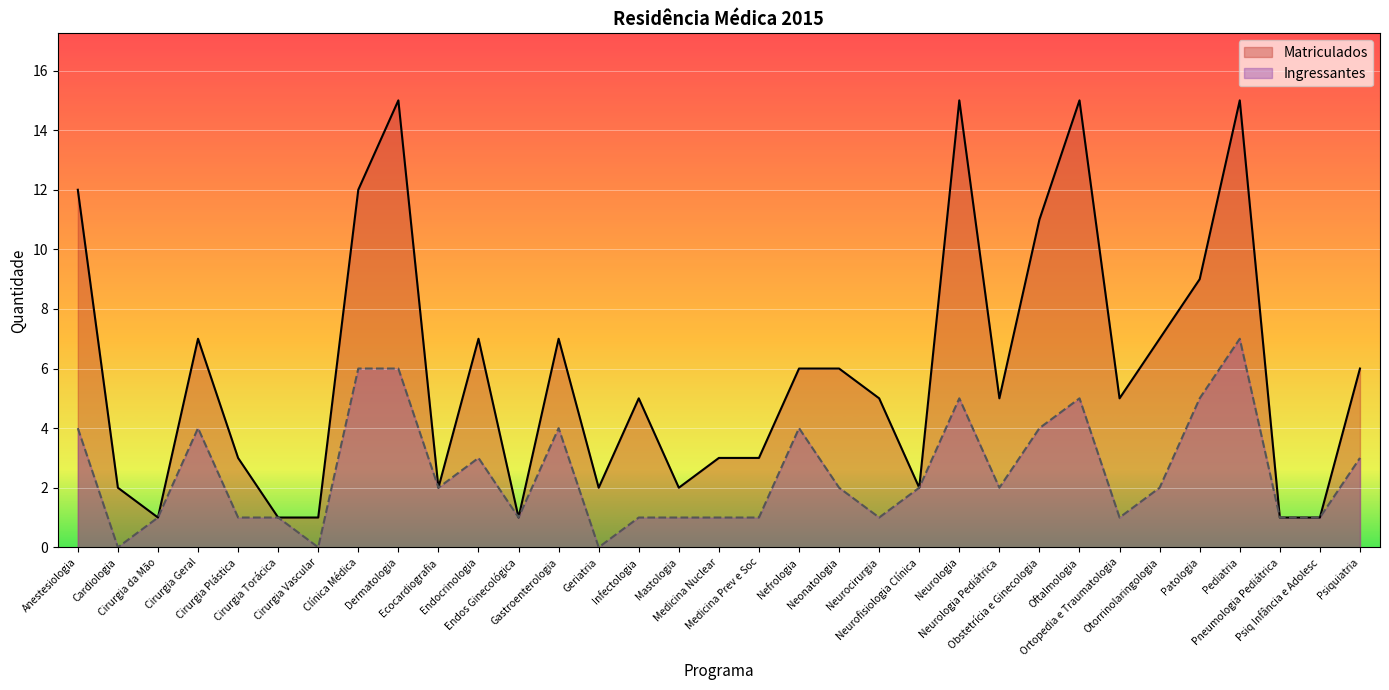

Which series has the widest spread of values?

Matriculados